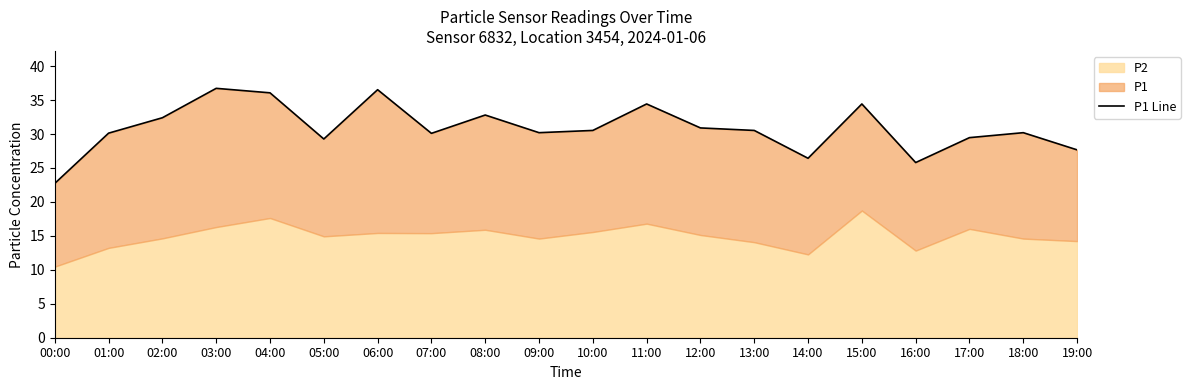

What position from the right is 09:00?

11